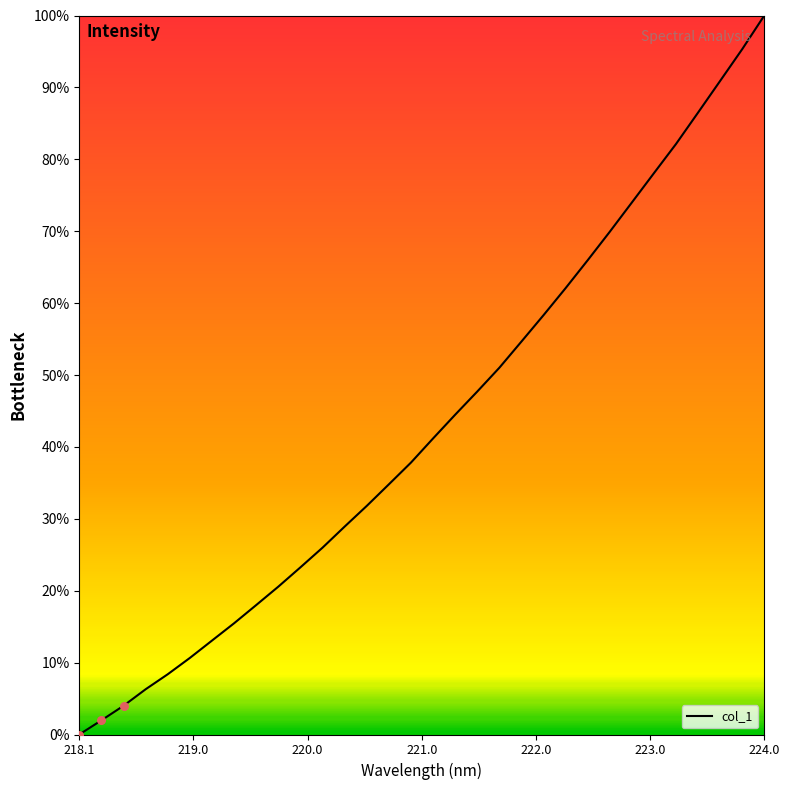

What is the maximum value shown in the chart?

100.0